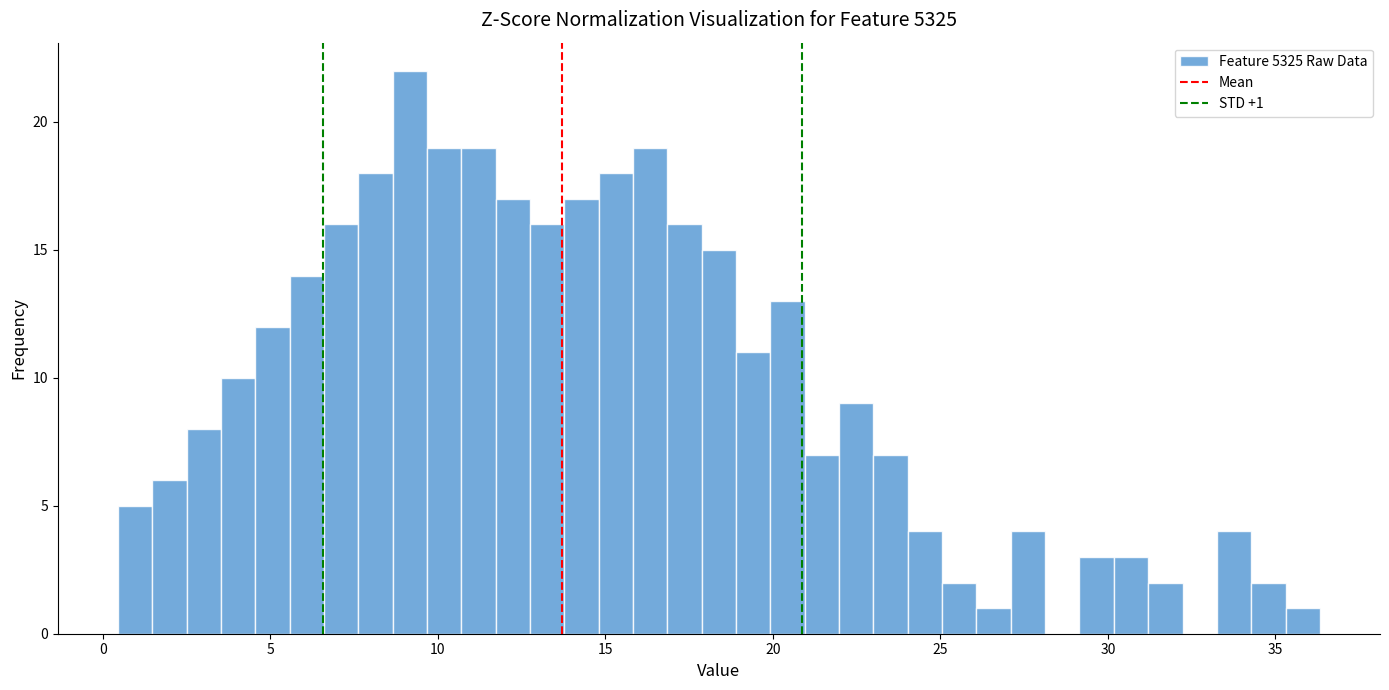

Around what value on the x-axis is the tallest bar? Give the approximate position of its centre, as read against the axis.

9.0